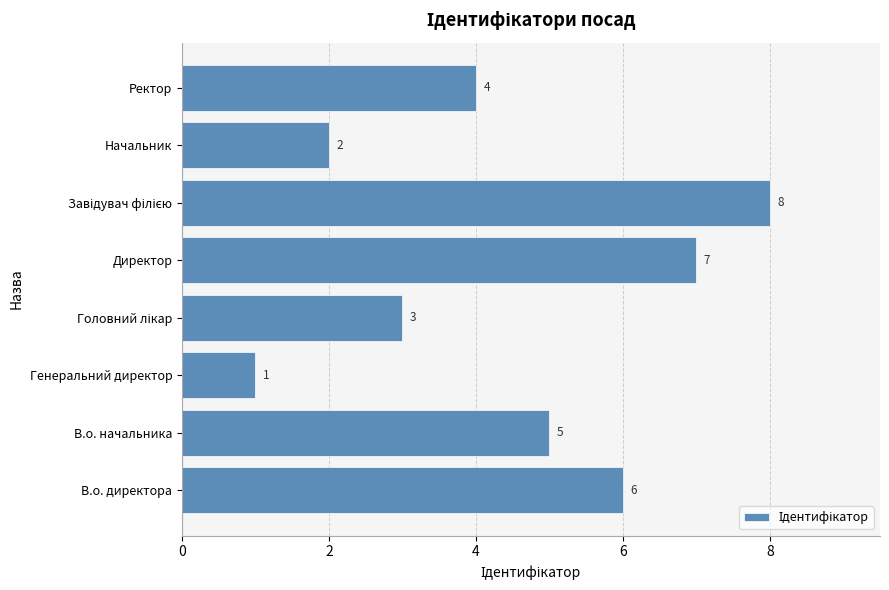

What is the greatest value displayed?

8